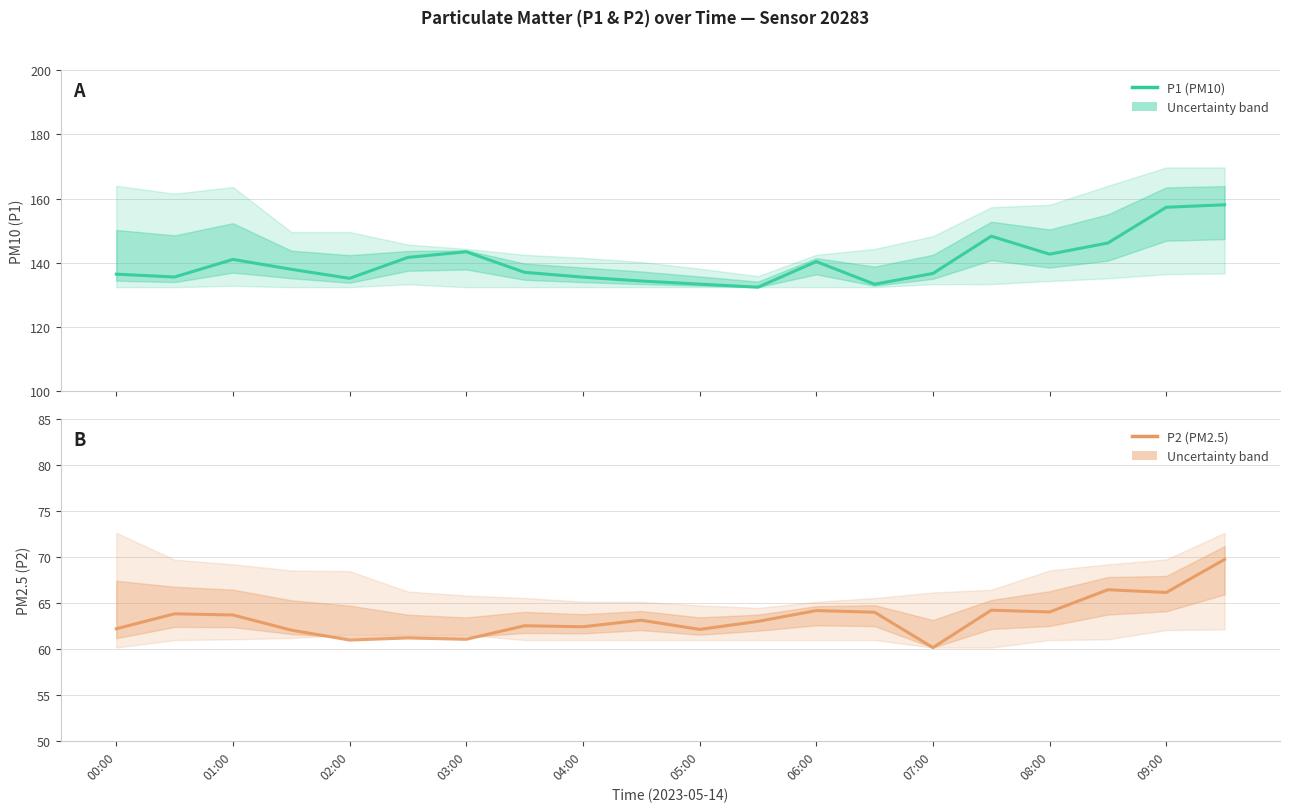

How many data points in P2 (PM2.5) — Estimate are less than 63?

9